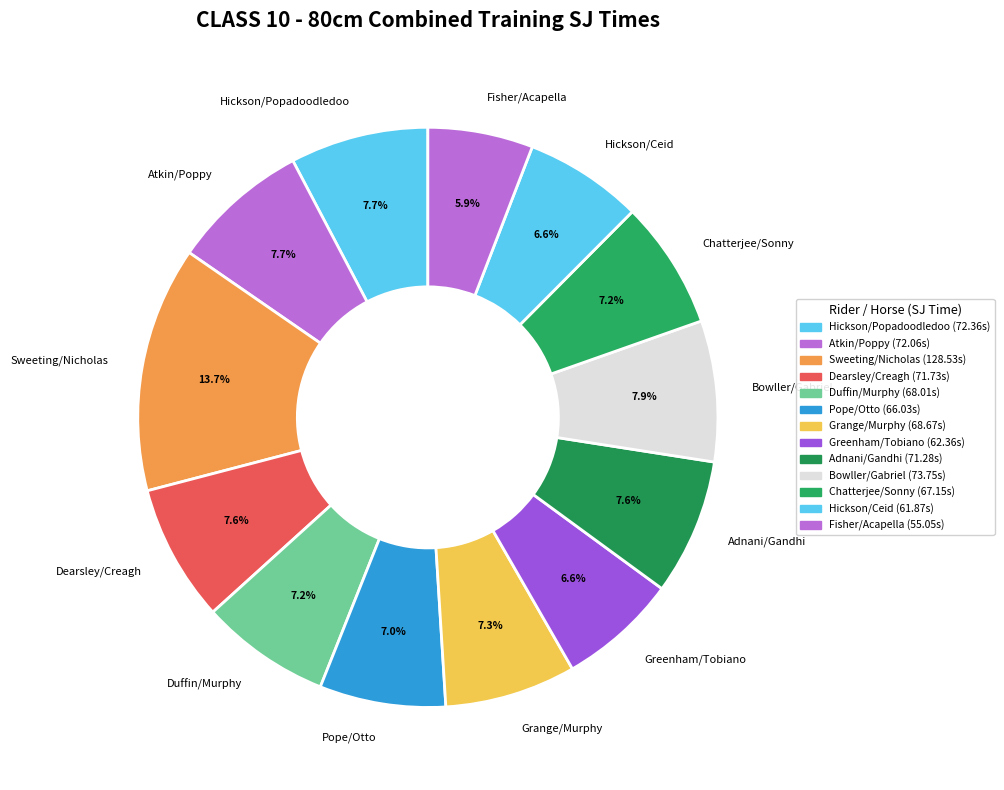

What percentage is NOT represented by Atkin/Poppy?

92.3%